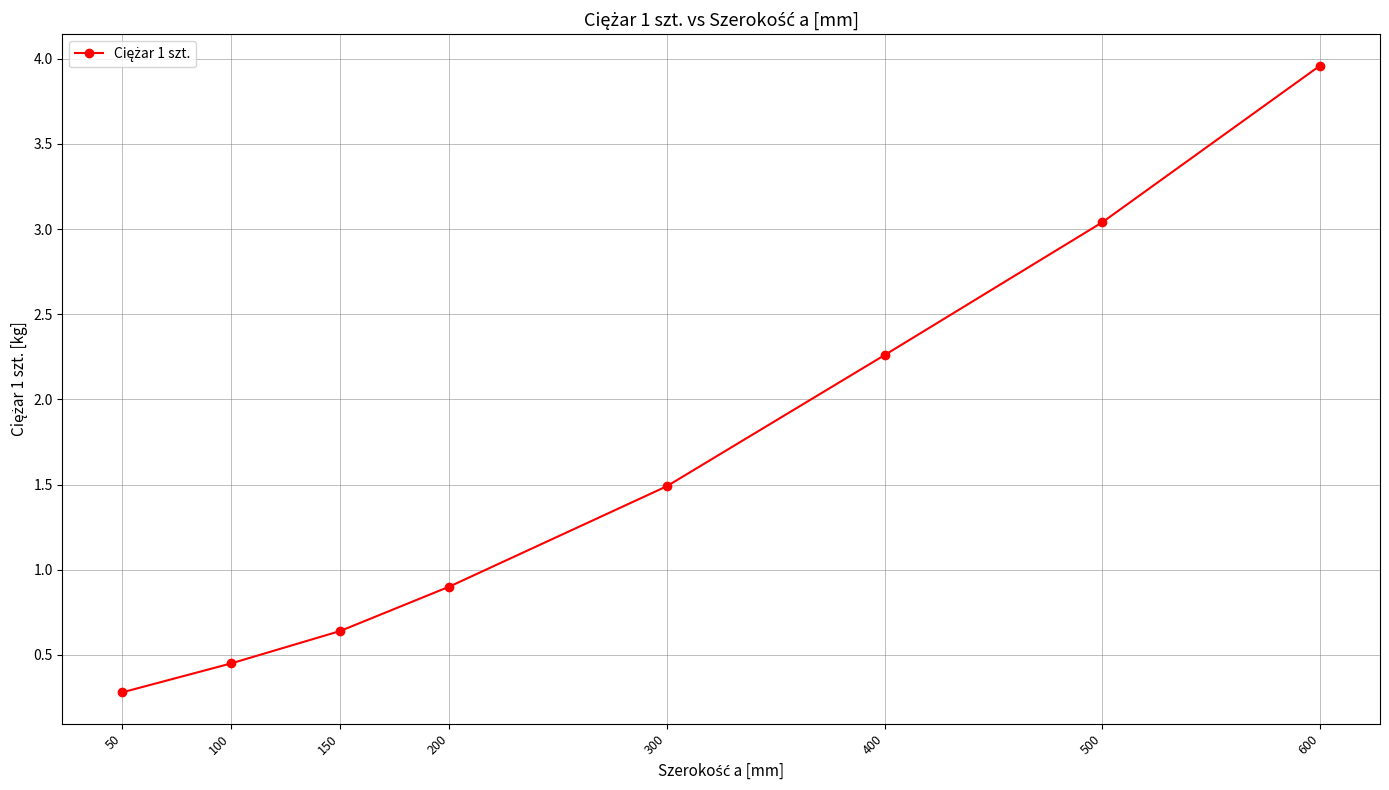

Between 300 and 150, which is larger?

300